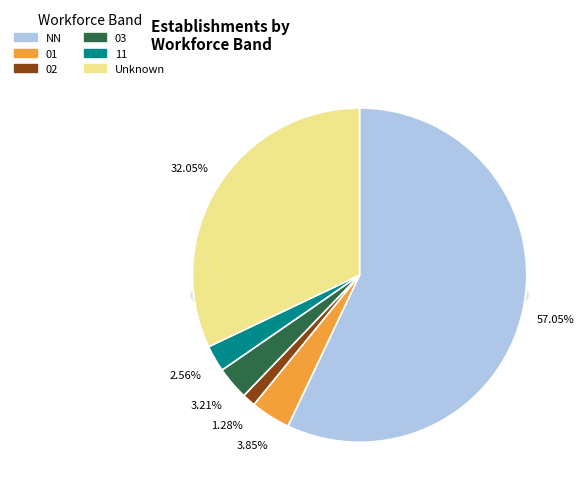

Do 02 and 11 together represent more than half of the pie?

No